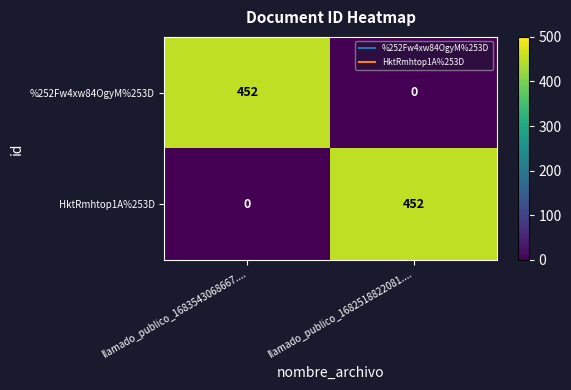

Reading left to right, what are all the values shown in this chart?

%252Fw4xw84OgyM%253D: 452	0
HktRmhtop1A%253D: 0	452